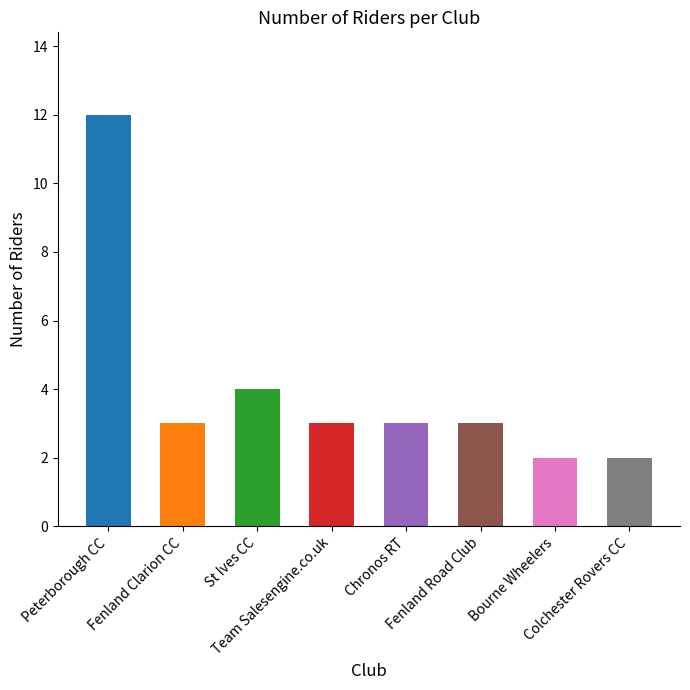

What is the average value?

4